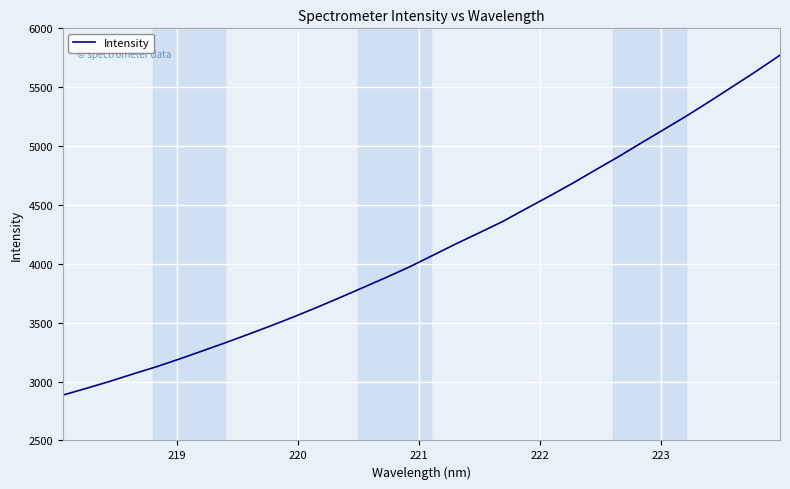

What is the smallest value displayed?

2885.2